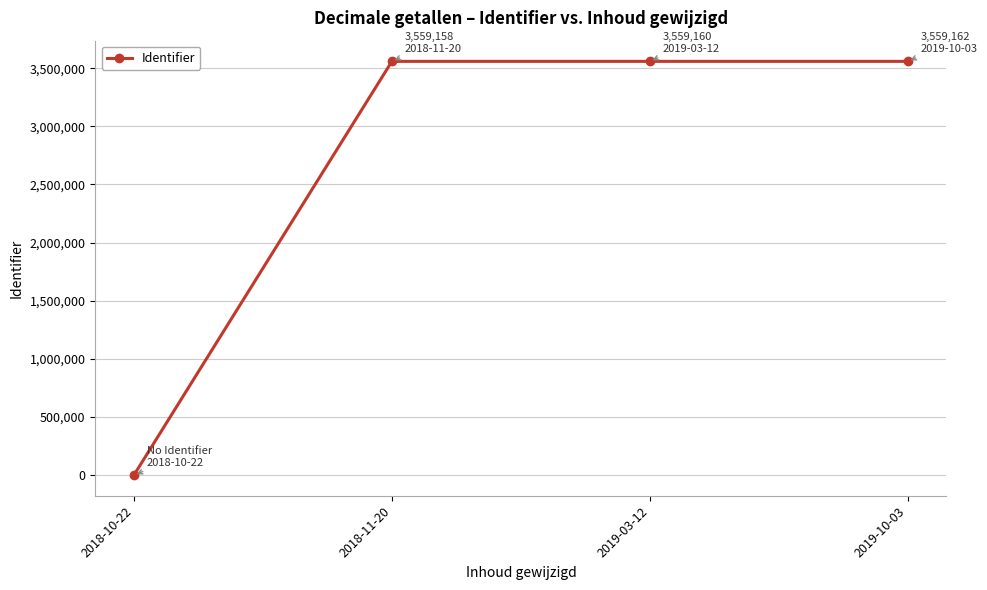

Is it true that the value at 2019-10-03 is 3559162?

True